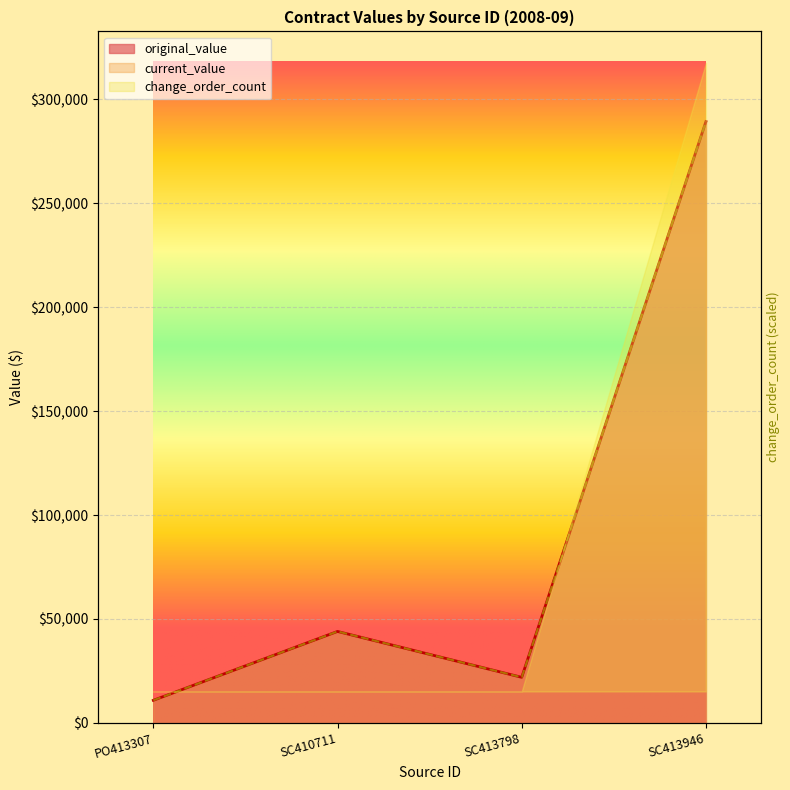

What is the label of the 4th point from the left?

SC413946